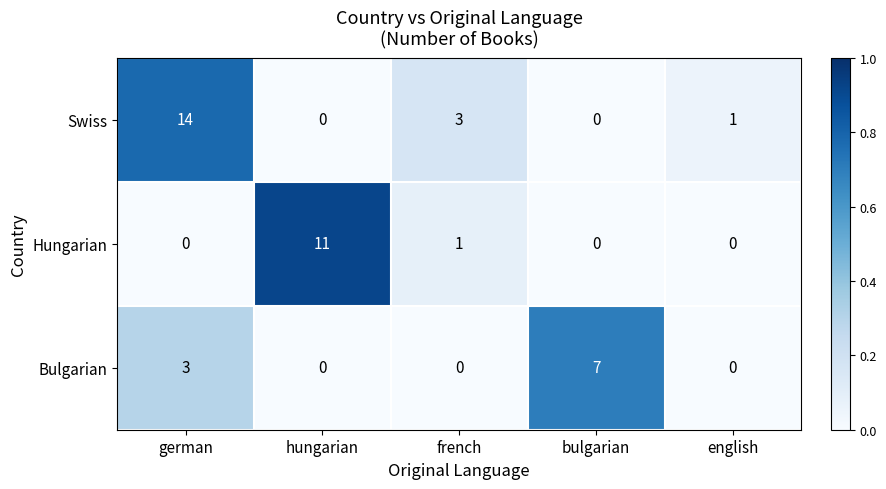

Which series has the largest total across all categories?

Swiss